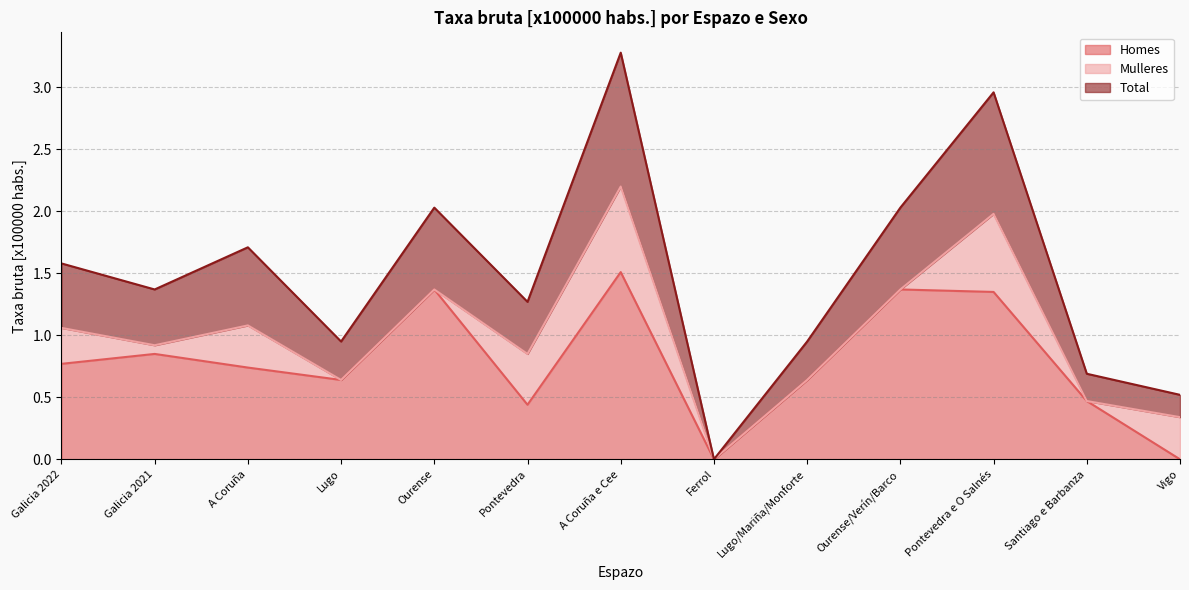

At which label is Total closest to 1?

Lugo